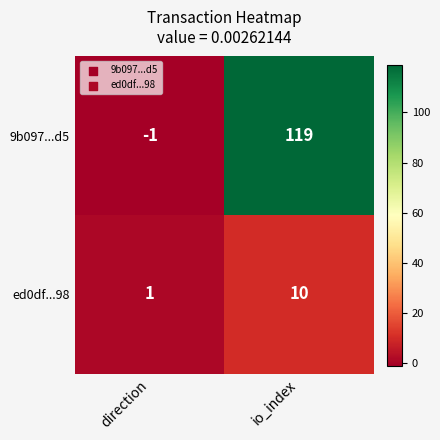

At which category does the chart reach its minimum across all series?

direction